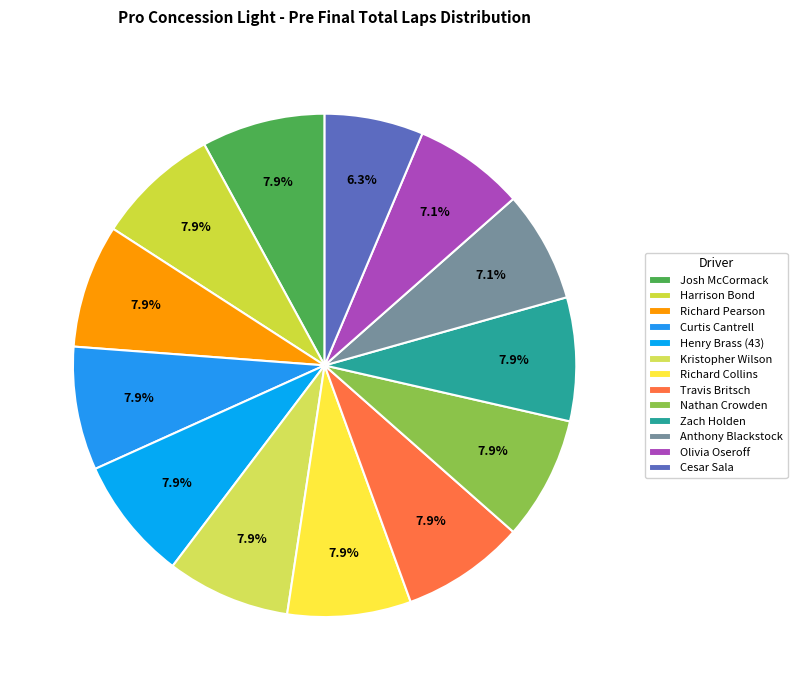

What is the smallest slice in the pie chart?

Cesar Sala